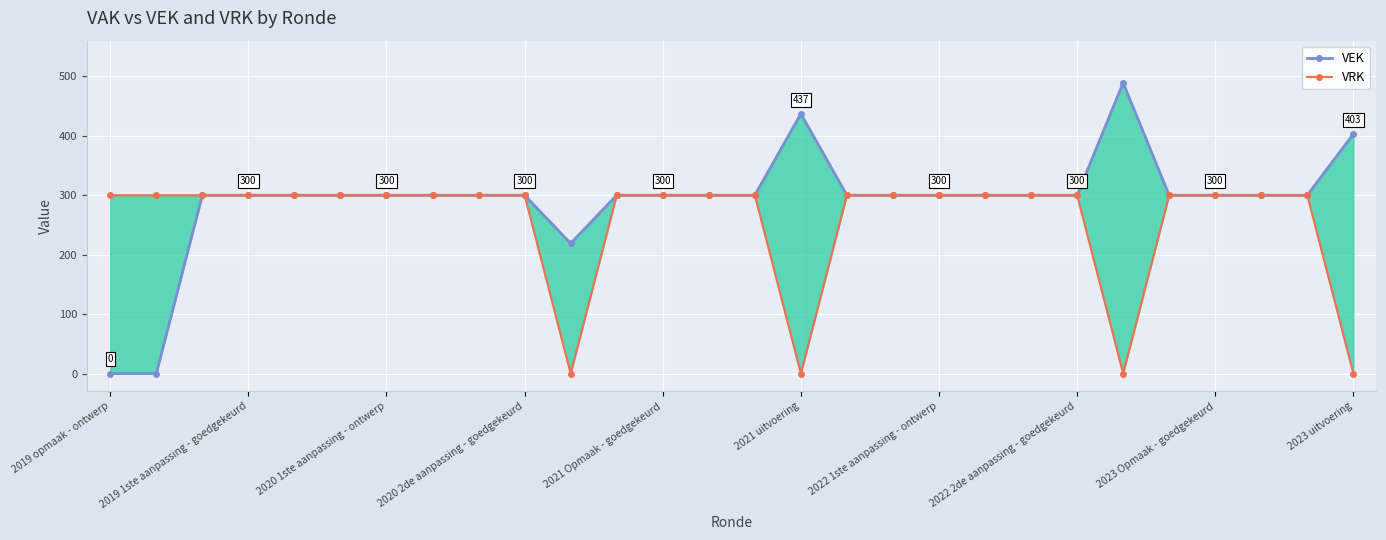

Is this an area chart (filled region under the line)?

No